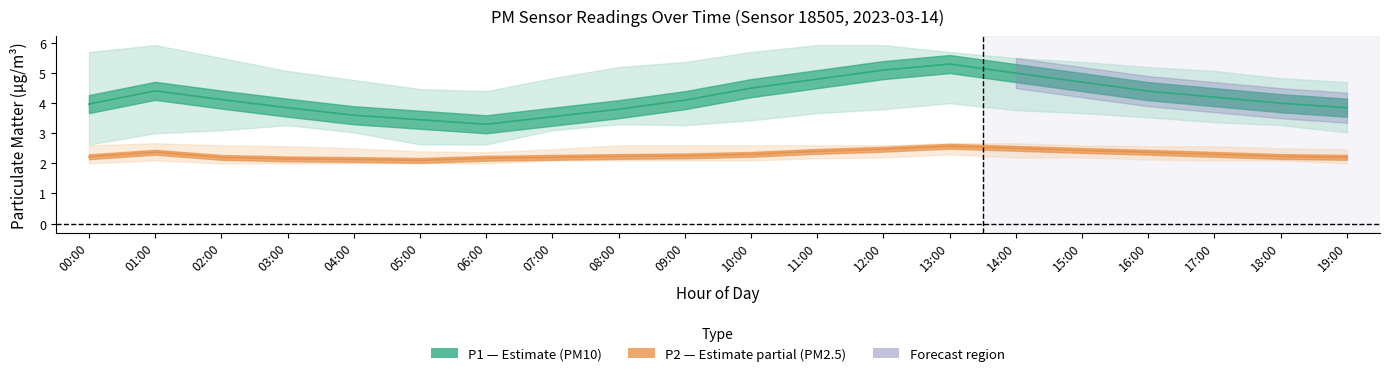

Which category has the highest value in the P2_mean series?

13:00